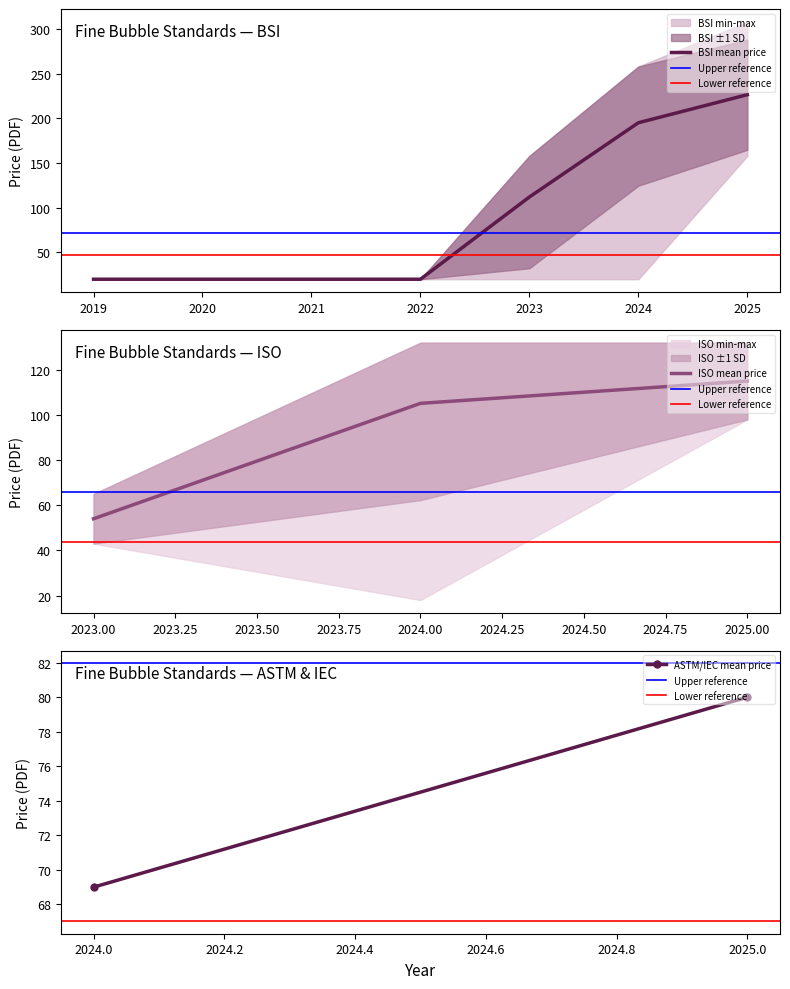

Where is BSI mean price nearest to the value 123?

2023